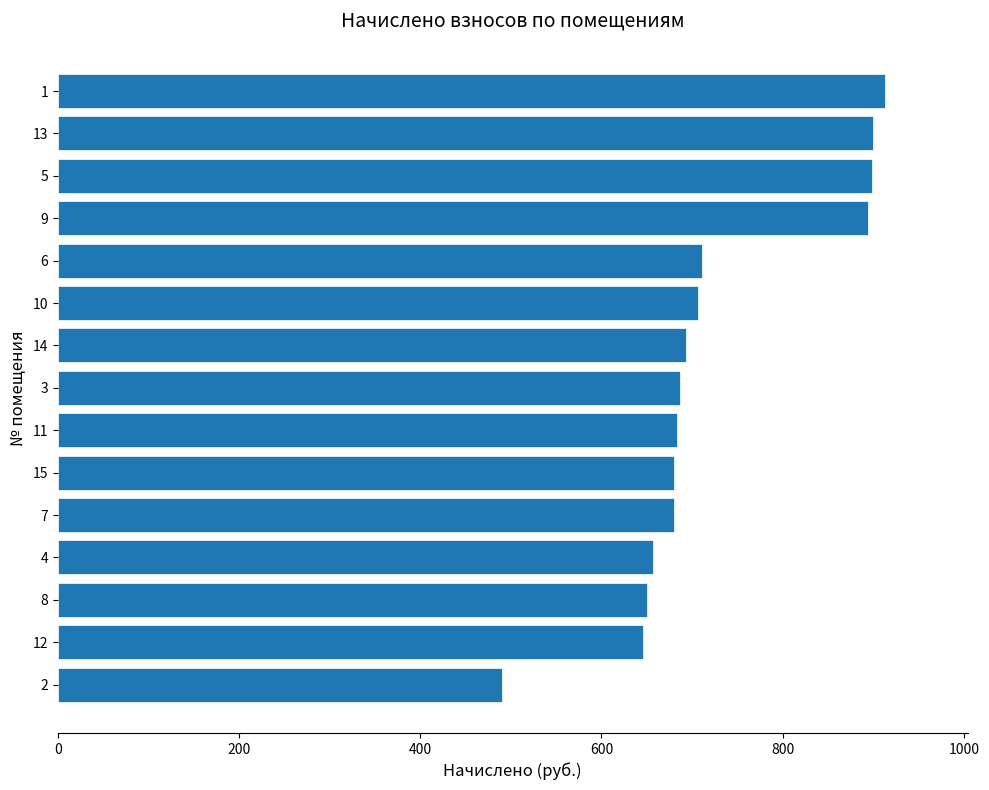

What is the difference between the values at 14 and 12?

47.7